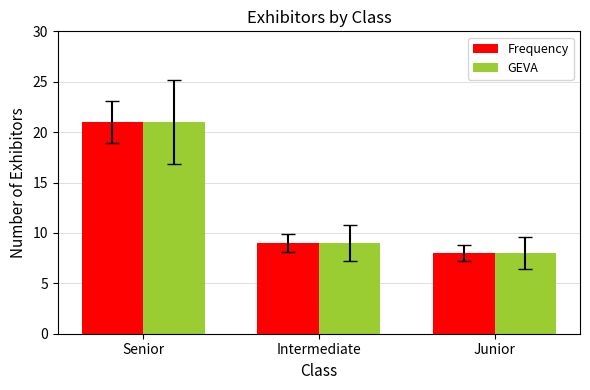

Rank the categories by GEVA value from highest to lowest.

Senior, Intermediate, Junior